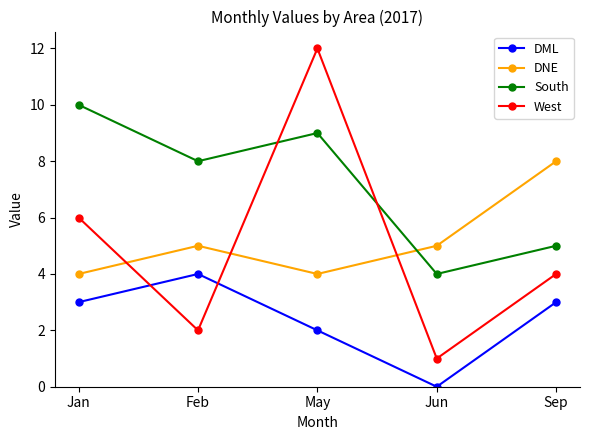

Which series has the largest total across all categories?

South